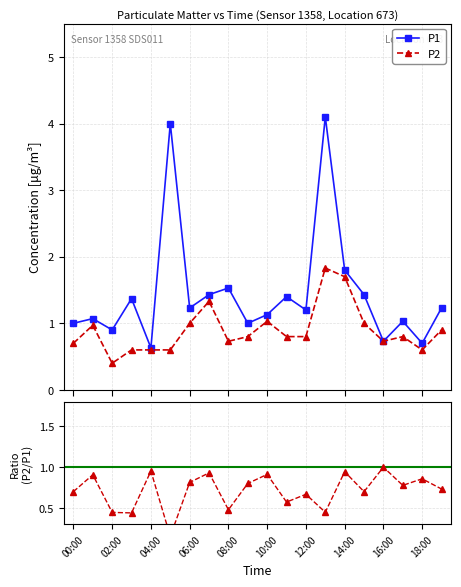

What is the value of the P1 point at the 12th from the left?

1.4